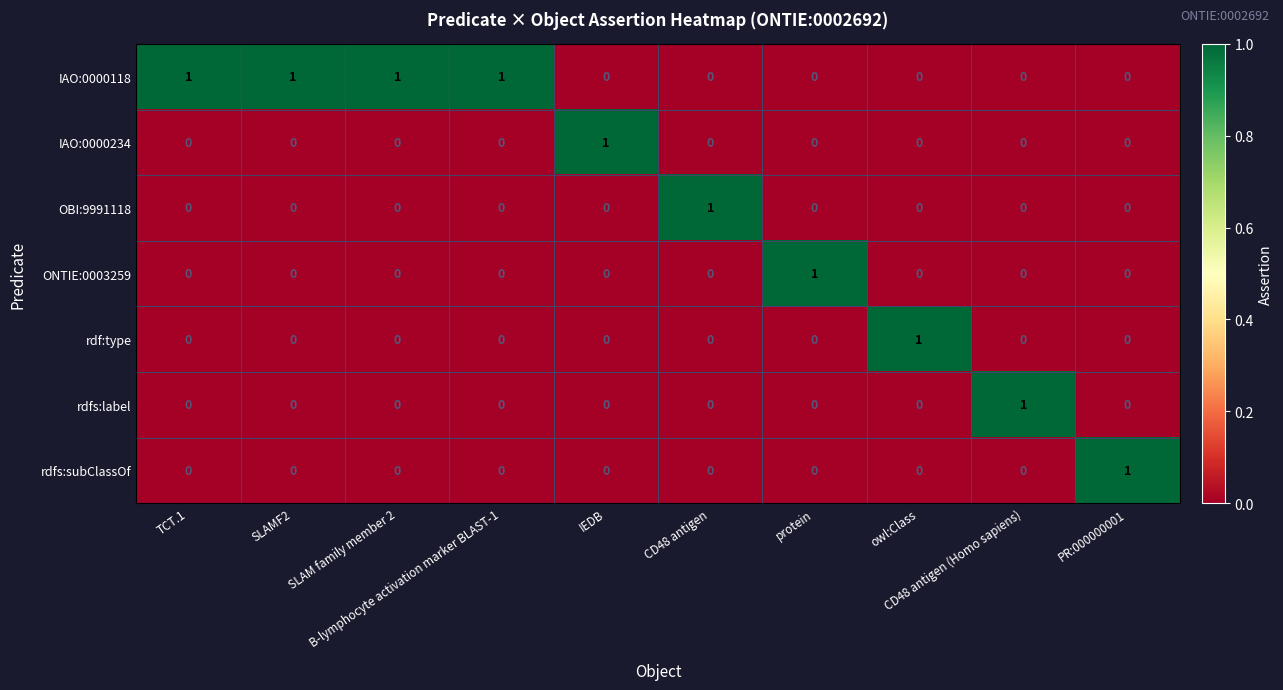

At how many categories does at least one series exceed 0?

10